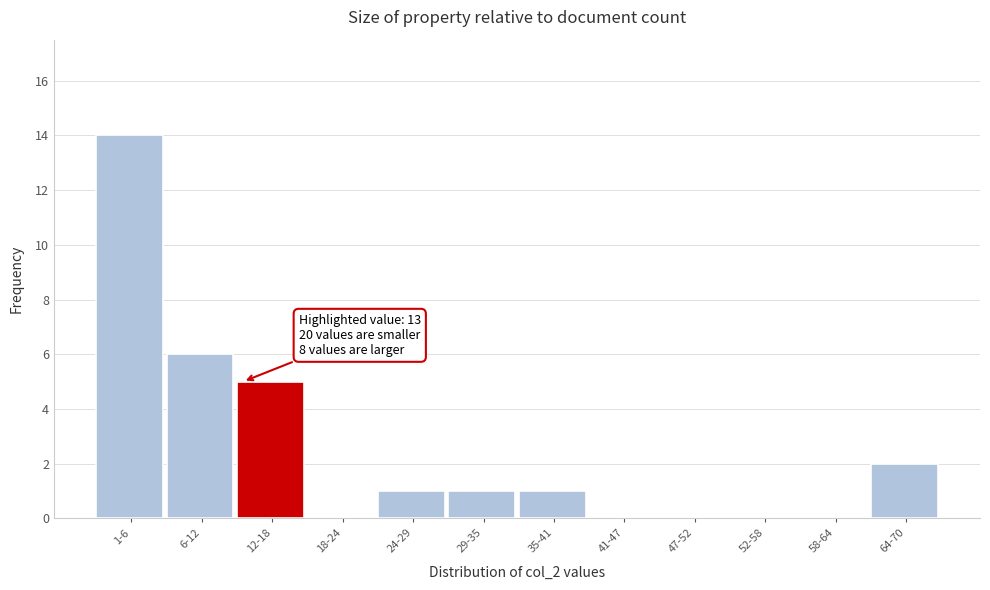

Reading left to right, extract all data points from this chart.

1-6=14	6-12=6	12-18=5	18-24=0	24-29=1	29-35=1	35-41=1	41-47=0	47-52=0	52-58=0	58-64=0	64-70=2